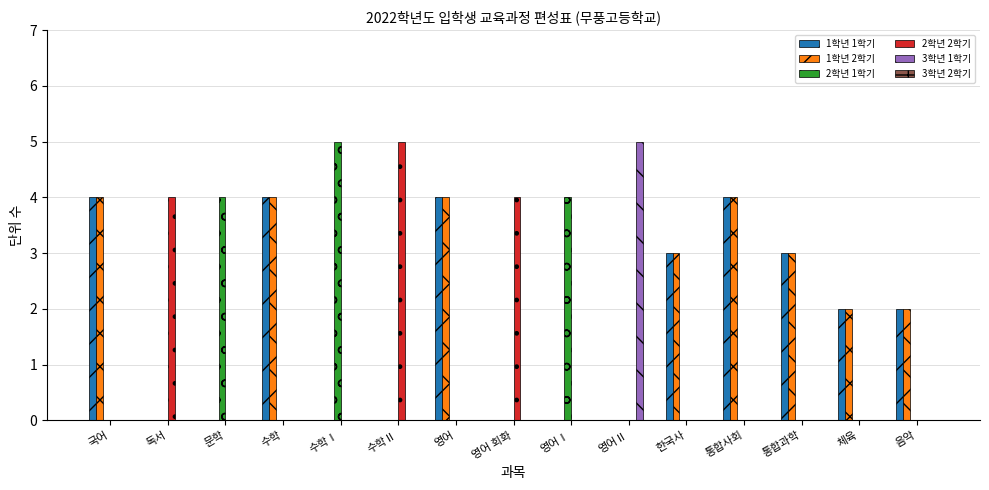

True or false: 3학년 1학기 has a value of 5 at 영어Ⅱ.

True